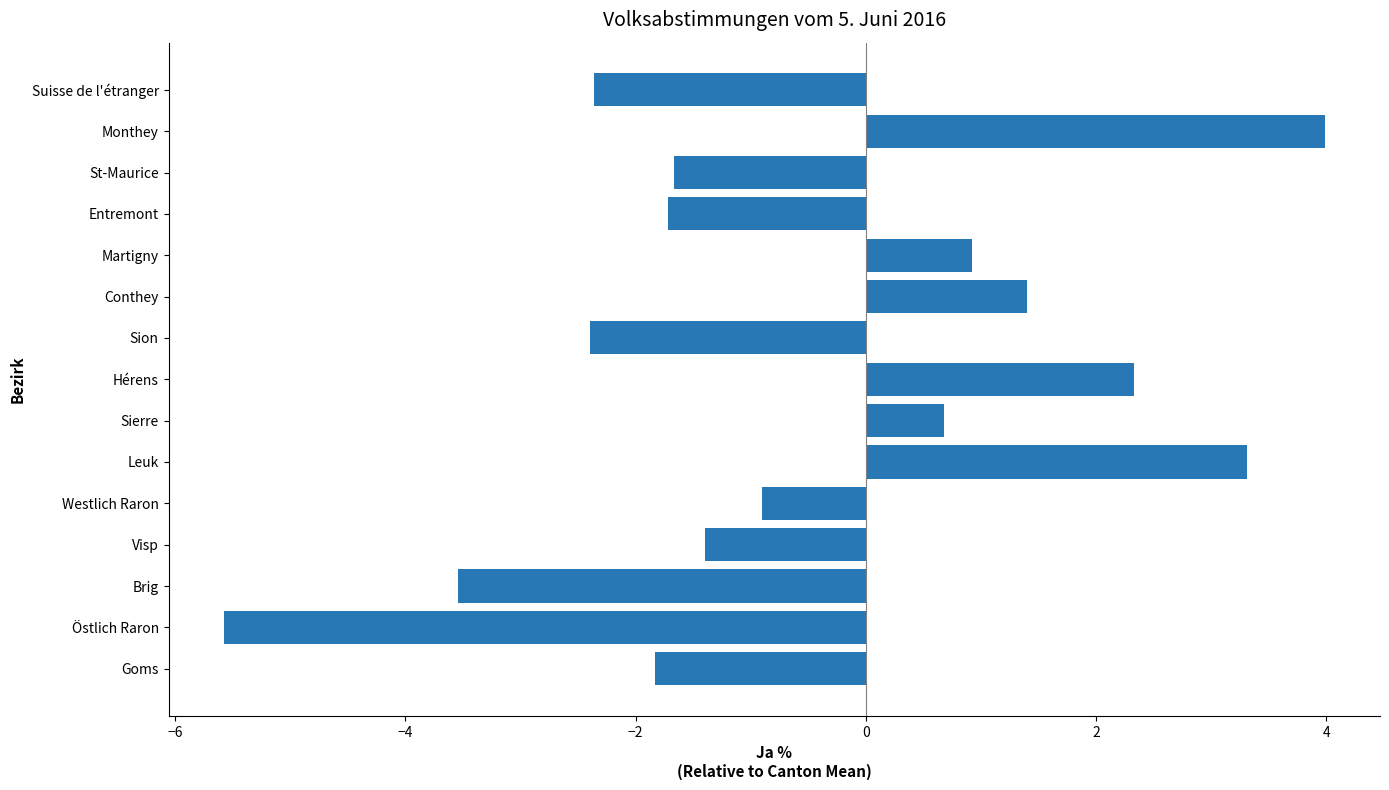

Is it true that the value at Suisse de l'étranger is -3.9?

False